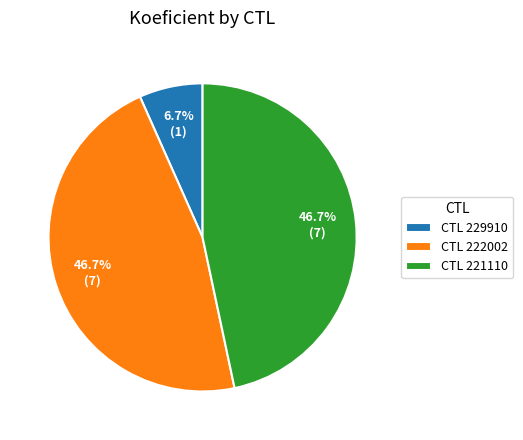

Is CTL 221110 the majority of the pie?

No